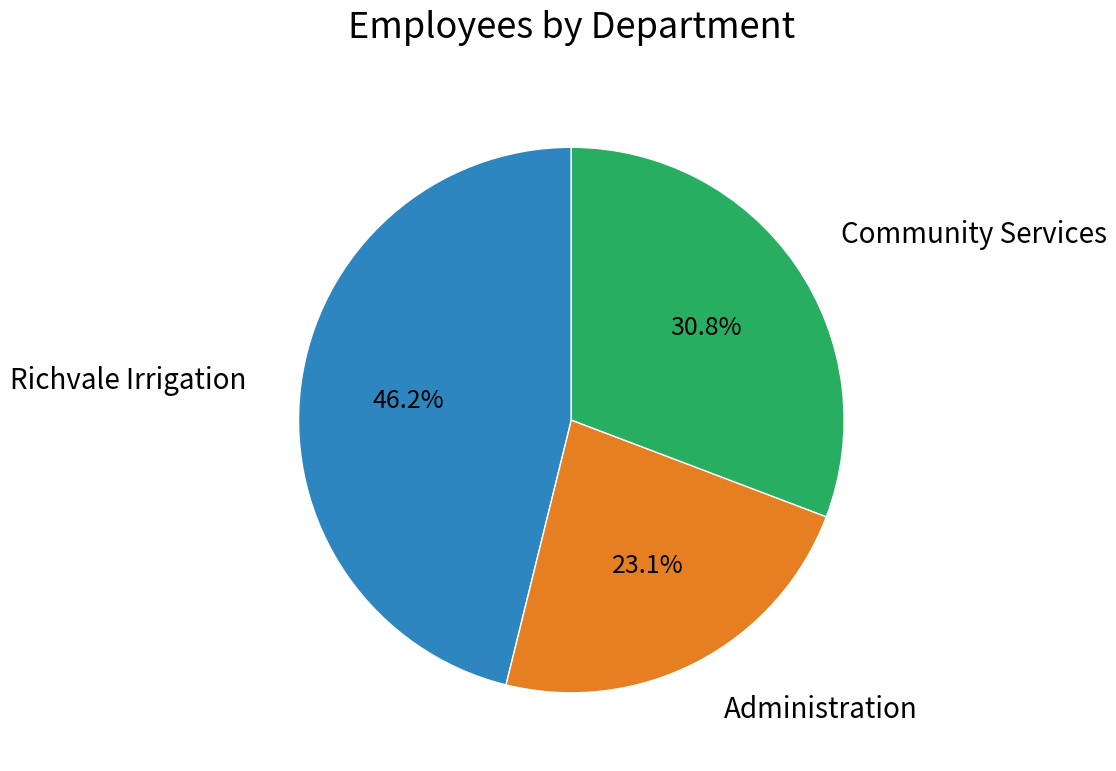

Is there any slice that represents more than half of the pie?

No